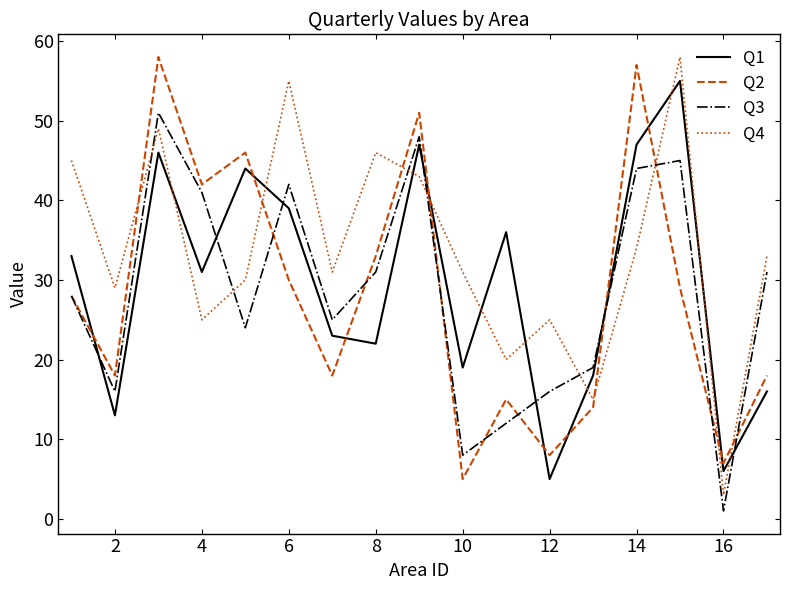

What are all the series names shown in the legend?

Q1, Q2, Q3, Q4